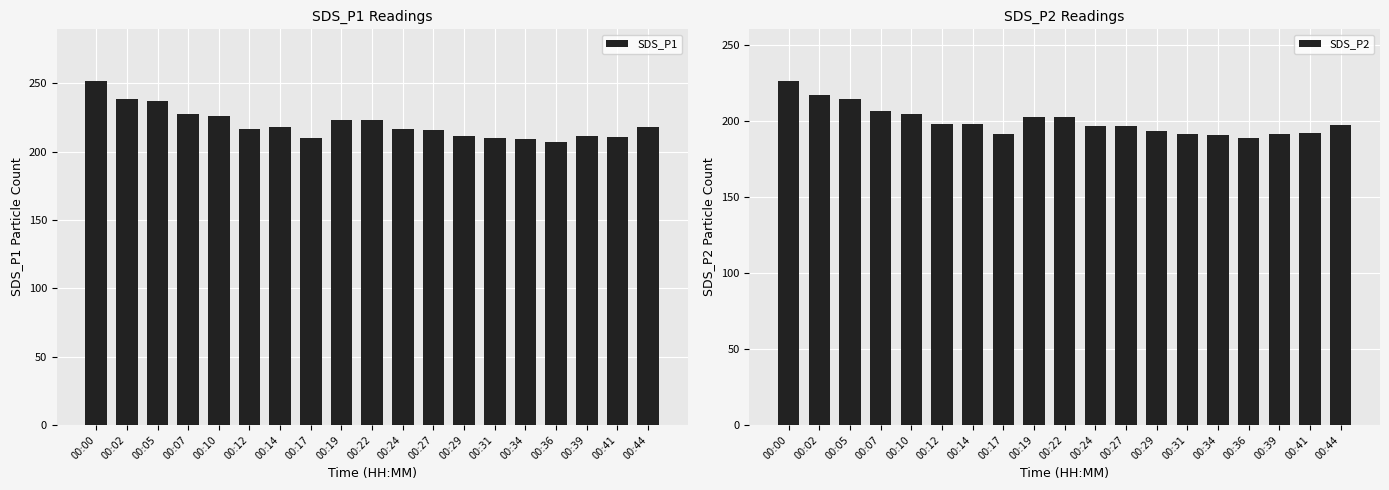

What is the value of the SDS_P2 bar at the 14th from the left?

191.5